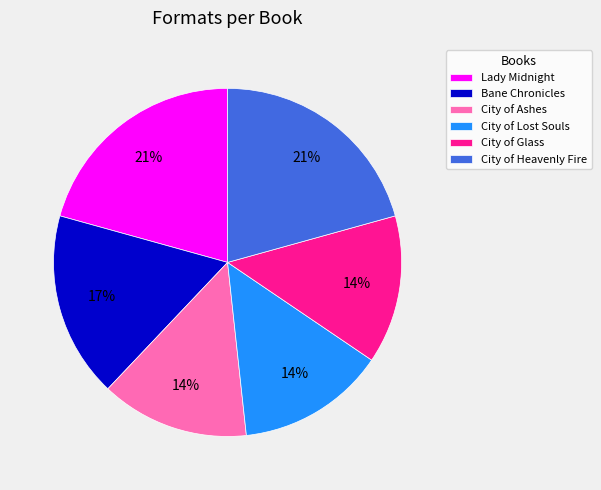

Combined, do City of Lost Souls and City of Glass account for over 50%?

No